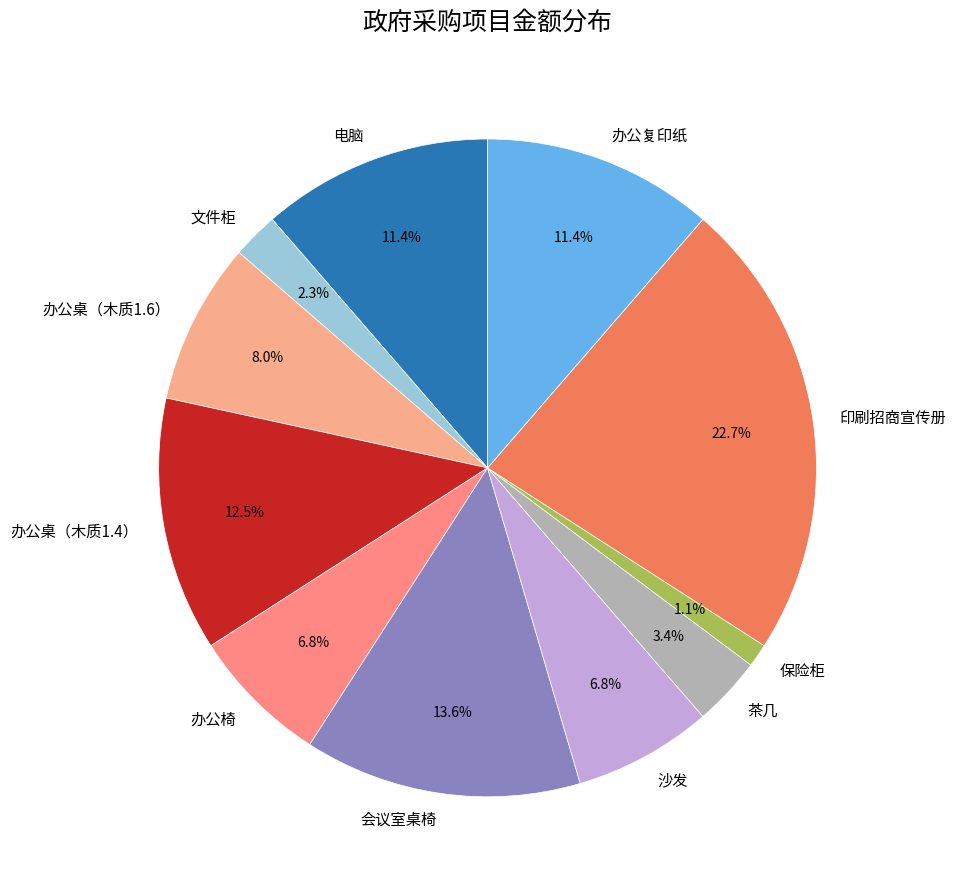

What percentage is the 电脑 slice, to the nearest percent?

11%